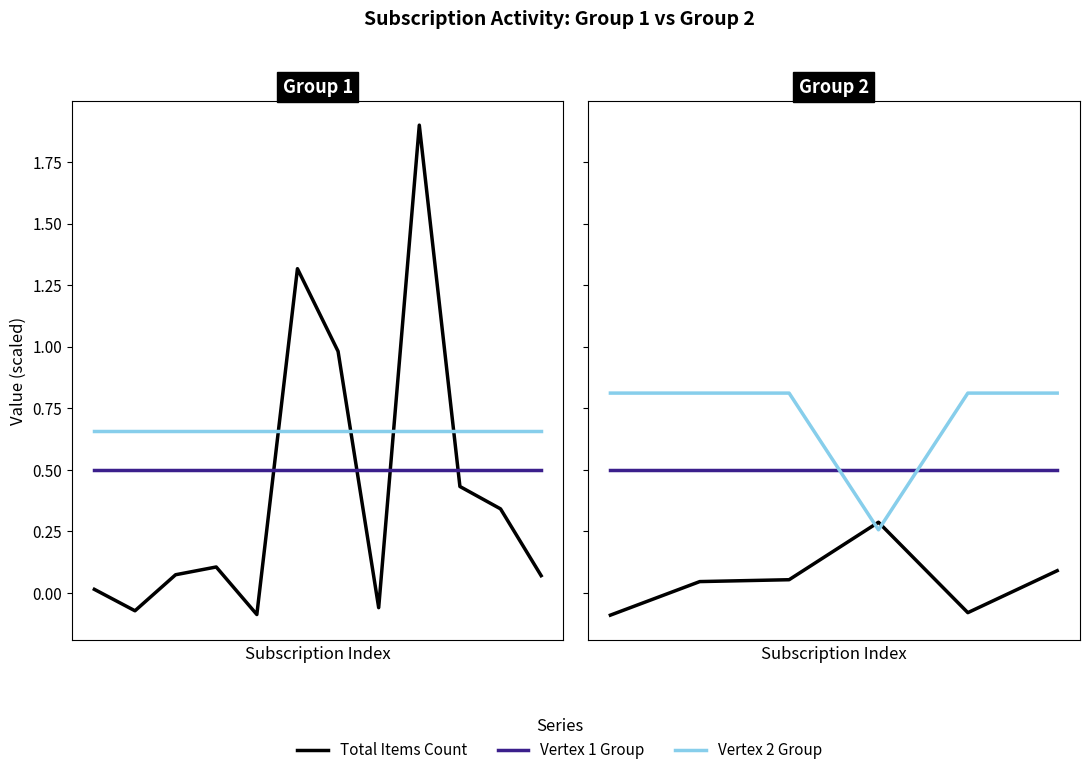

What is the total value across all series at 4?

1.2